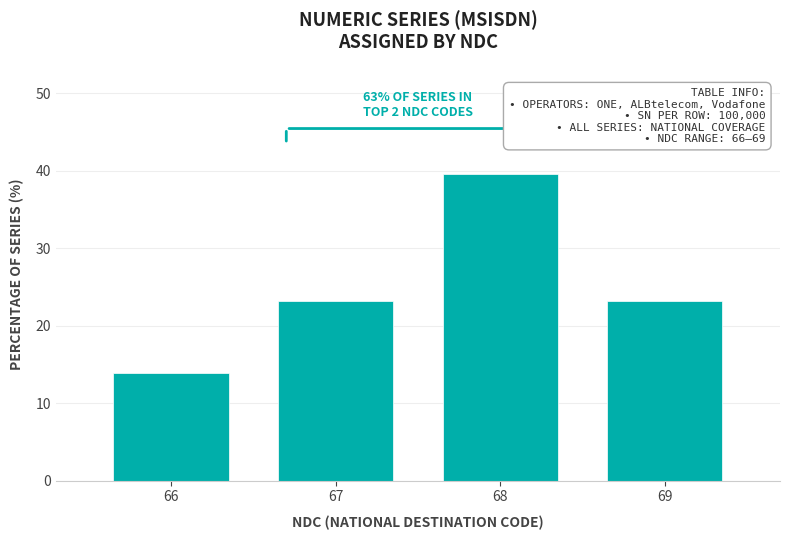

Reading left to right, what are all the values shown in this chart?

14.0	23.3	39.5	23.3